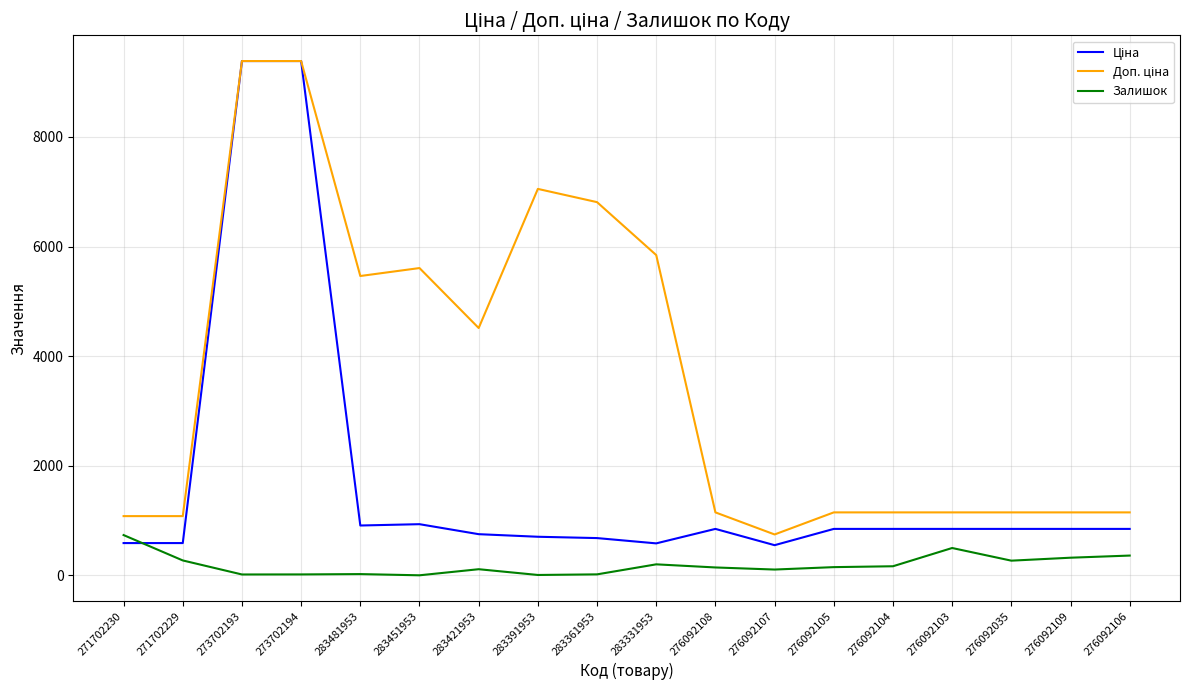

What is the difference between the highest and lowest values at 276092106?

787.7